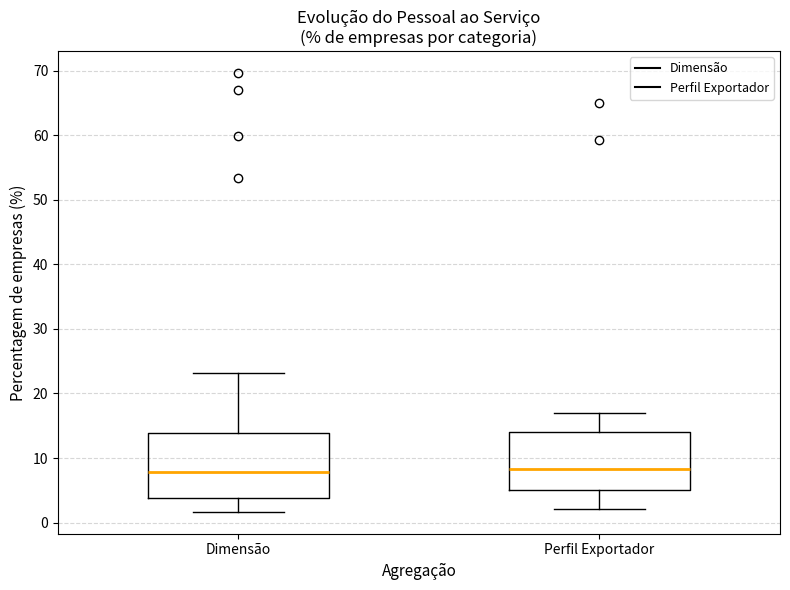

Which box is the tallest, from its lower edge to its upper edge?

Dimensão